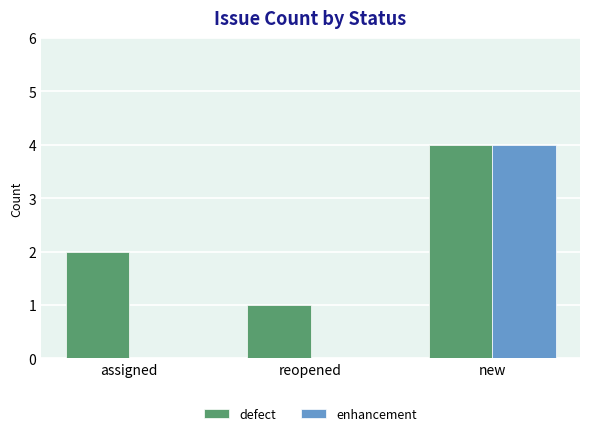

Between assigned and reopened, which series saw the biggest shift?

defect